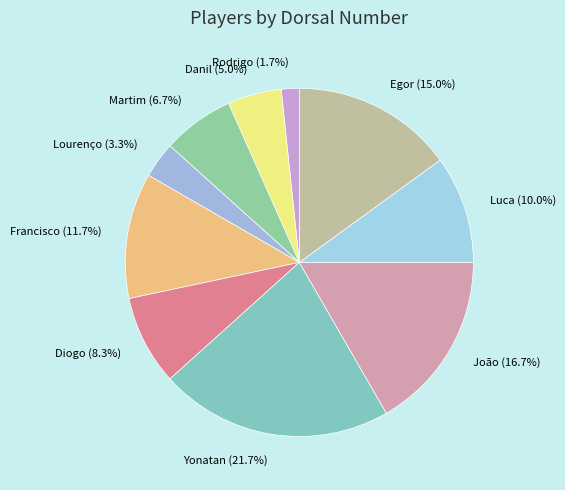

Is Rodrigo the majority of the pie?

No